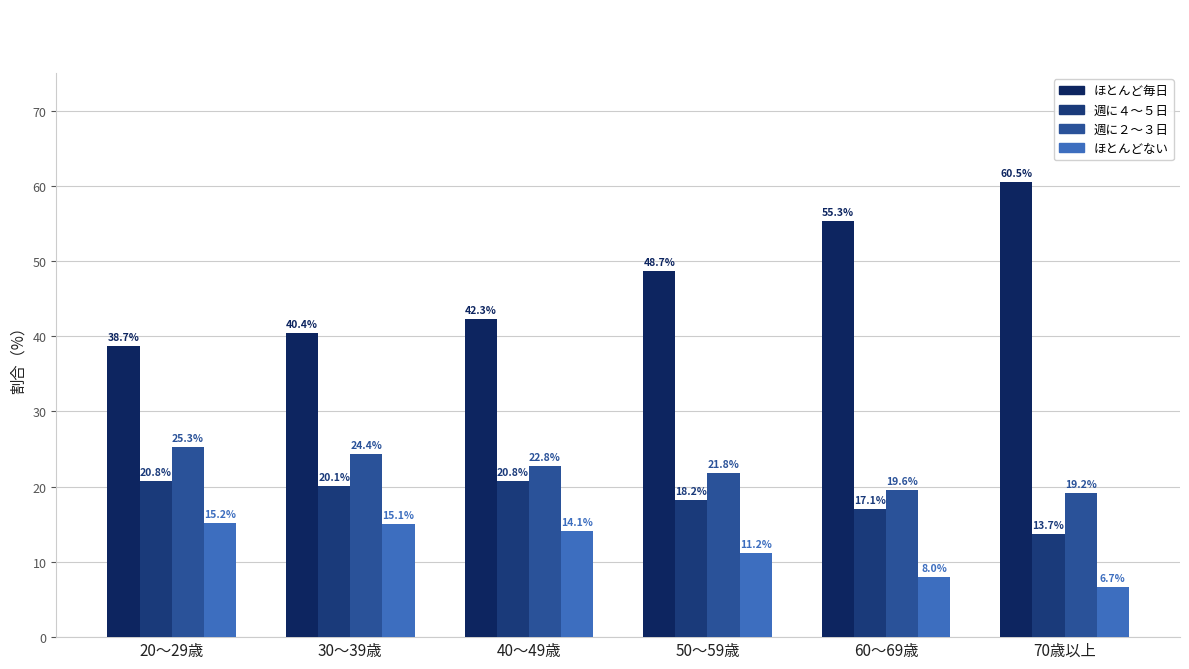

Reading left to right, list all the values displayed in this chart.

ほとんど毎日: 38.7	40.4	42.3	48.7	55.3	60.5
週に４～５日: 20.8	20.1	20.8	18.2	17.1	13.7
週に２～３日: 25.3	24.4	22.8	21.8	19.6	19.2
ほとんどない: 15.2	15.1	14.1	11.2	8.0	6.7